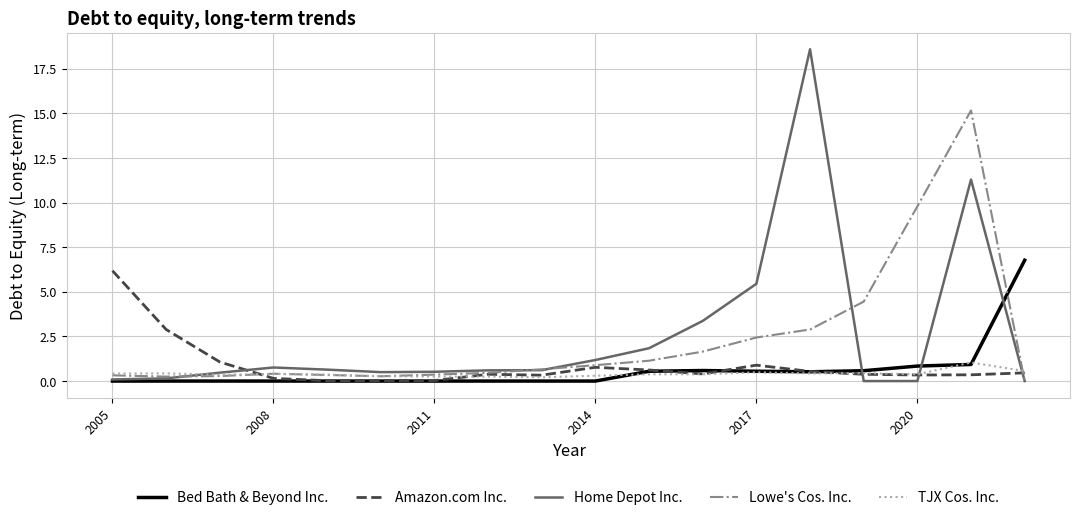

Which series has the largest range (max minus min)?

Home Depot Inc.